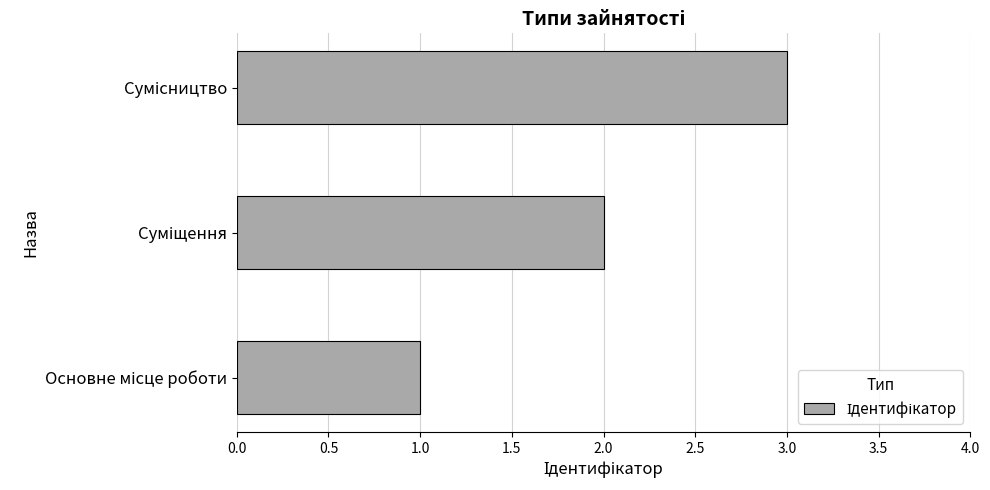

What is the sum of all values?

6